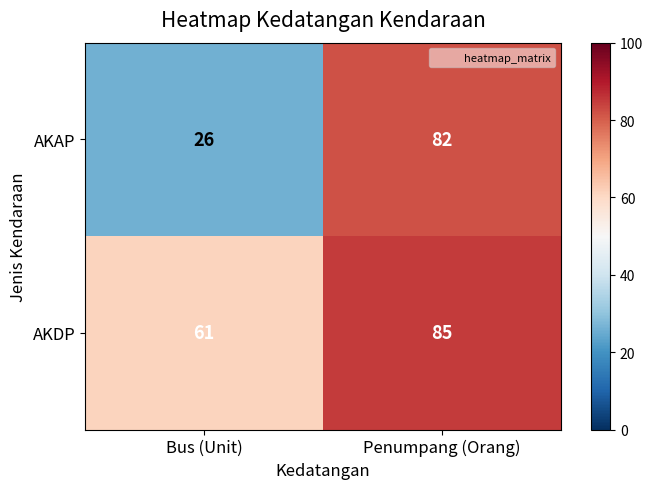

Reading right to left, extract all data points from this chart.

AKAP: 82	26
AKDP: 85	61